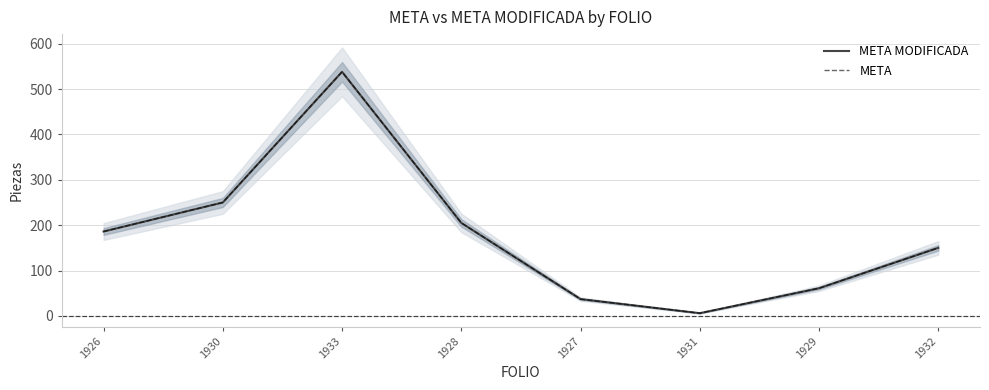

Which series has the widest spread of values?

META MODIFICADA